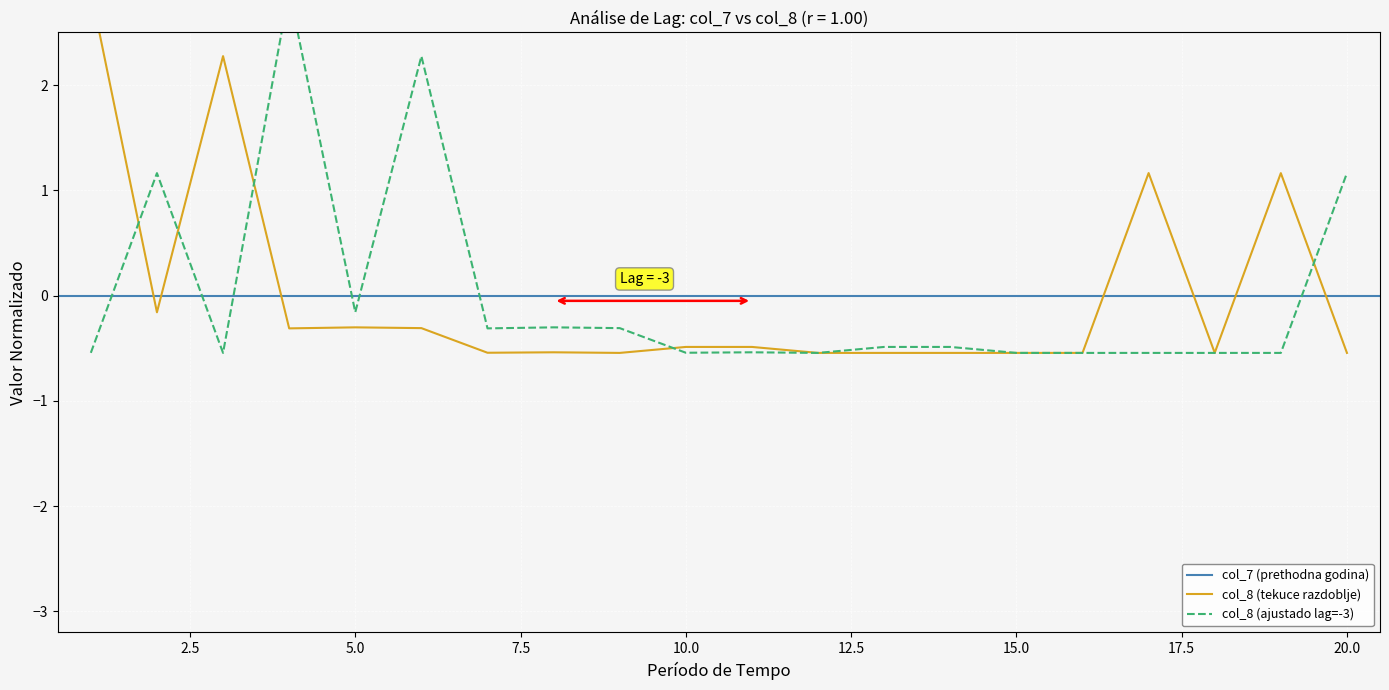

Count the number of categories in the chart.

20